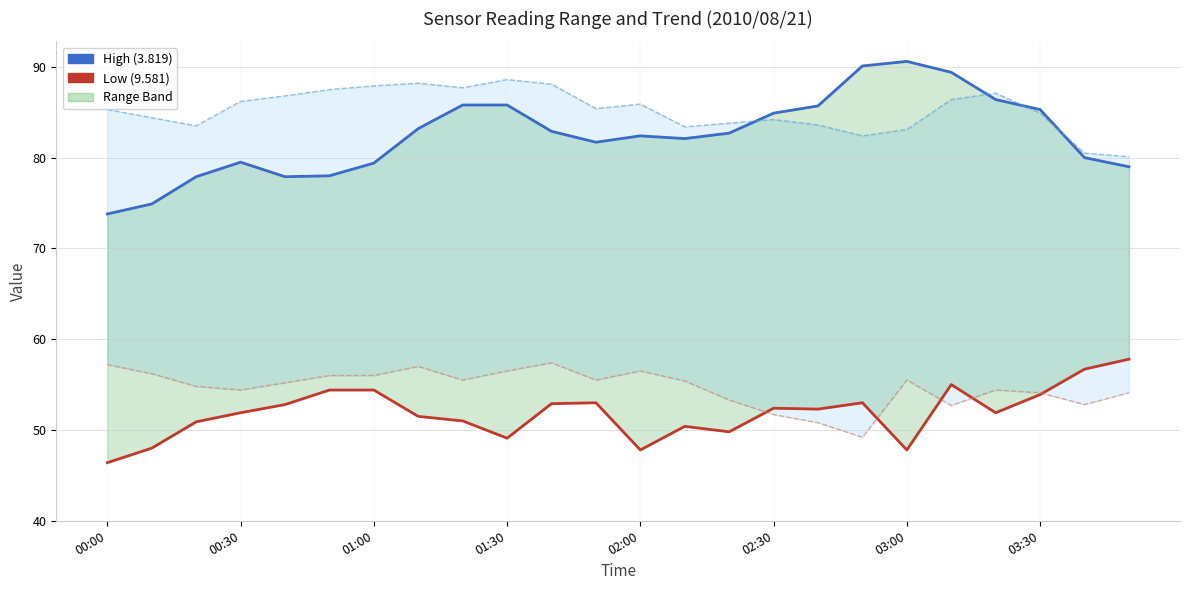

Does the chart display data point markers on the line(s)?

No